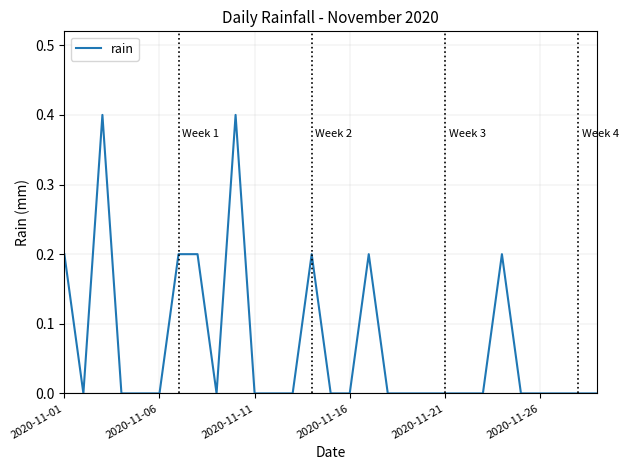

What is the difference between the maximum and minimum values?

0.4